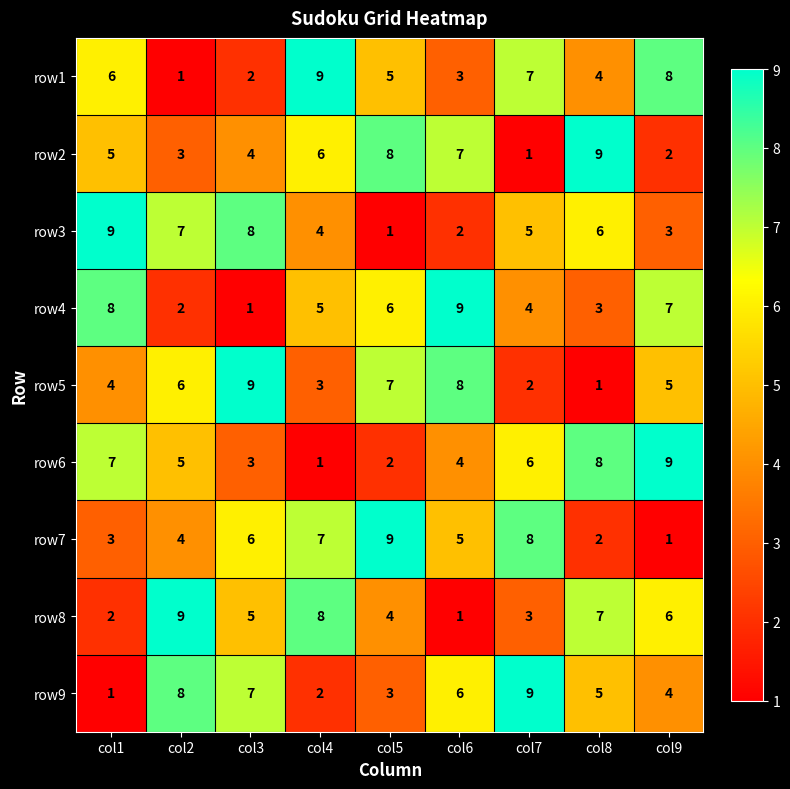

At which label does row9 first exceed 5?

col2